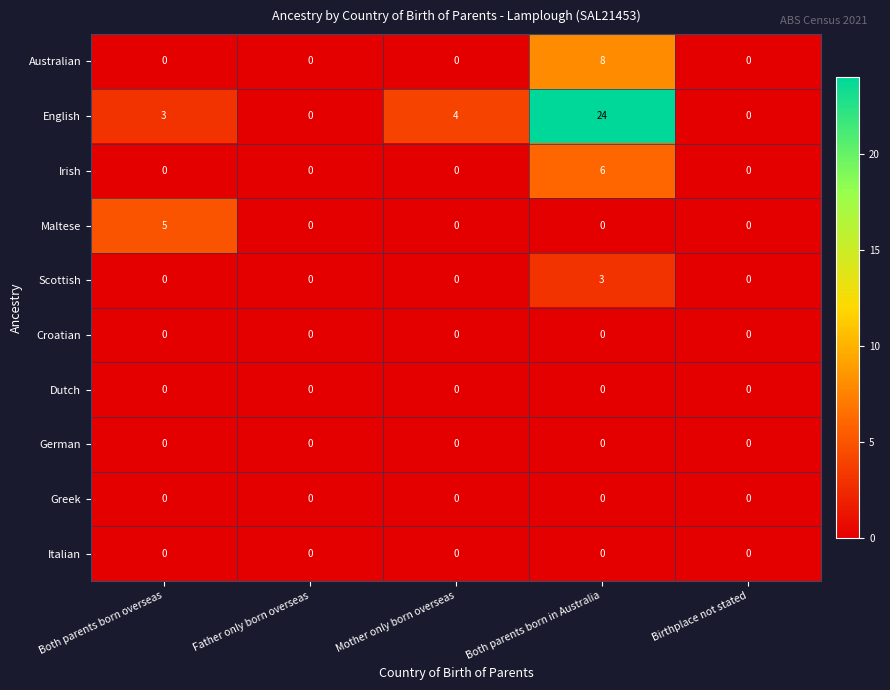

What is the difference between the maximum and minimum values in the Scottish series?

3